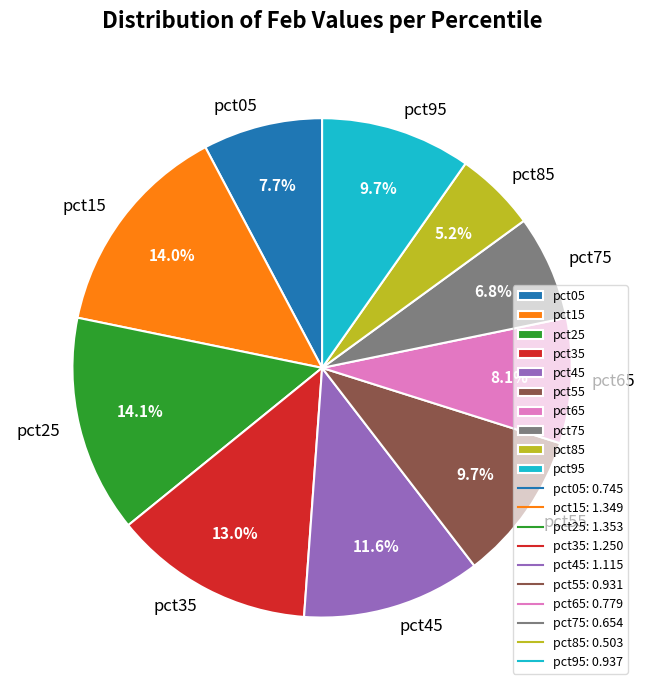

Which slice is the smallest?

pct85